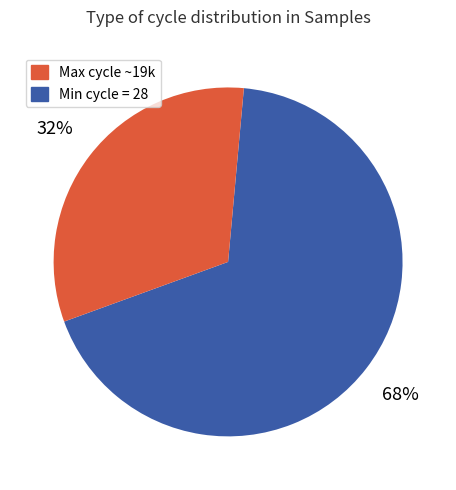

Does any single category account for the majority?

Yes